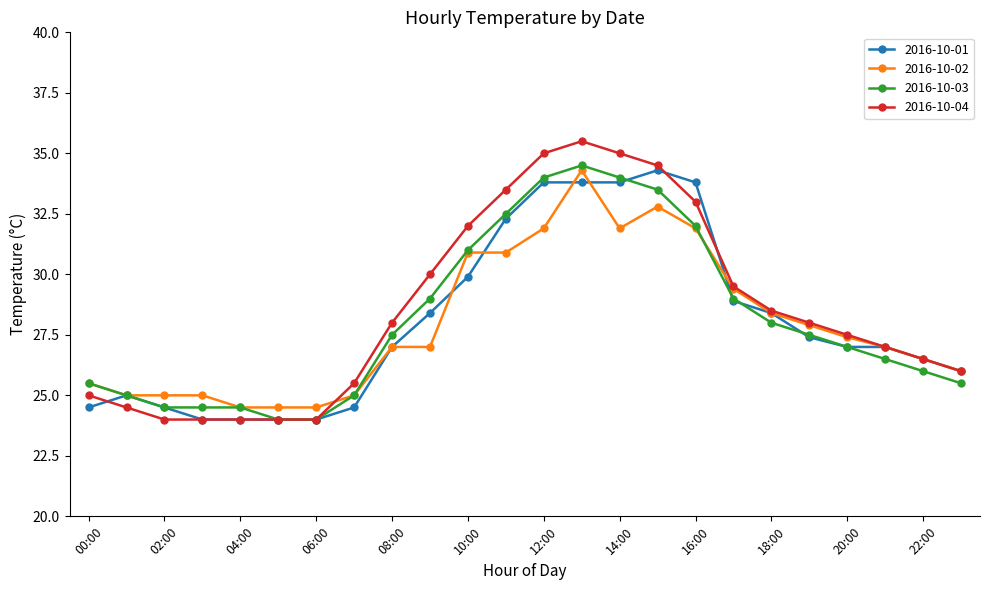

What is the smallest value displayed?

24.0